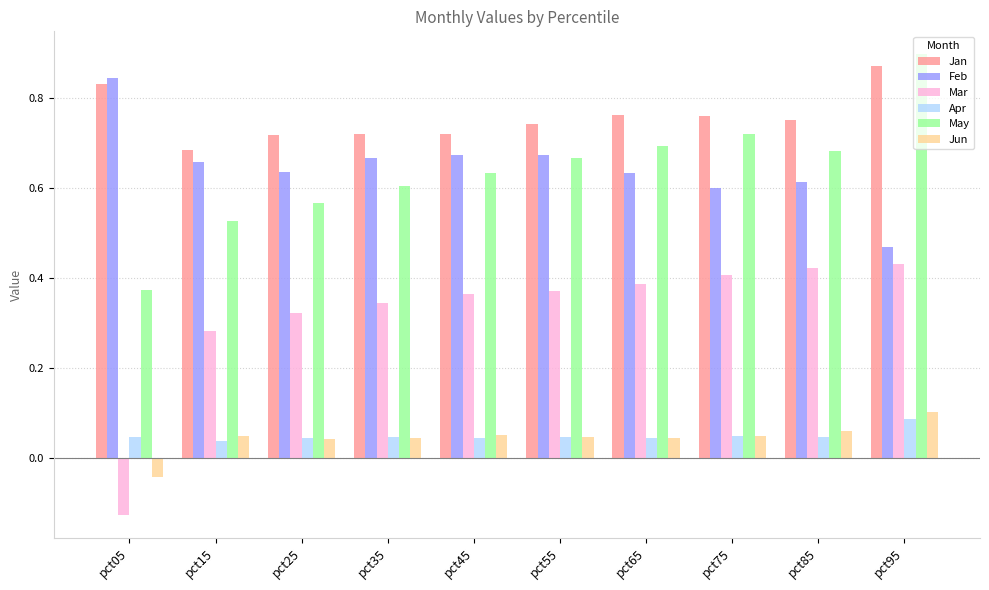

How many categories are shown in the chart?

10